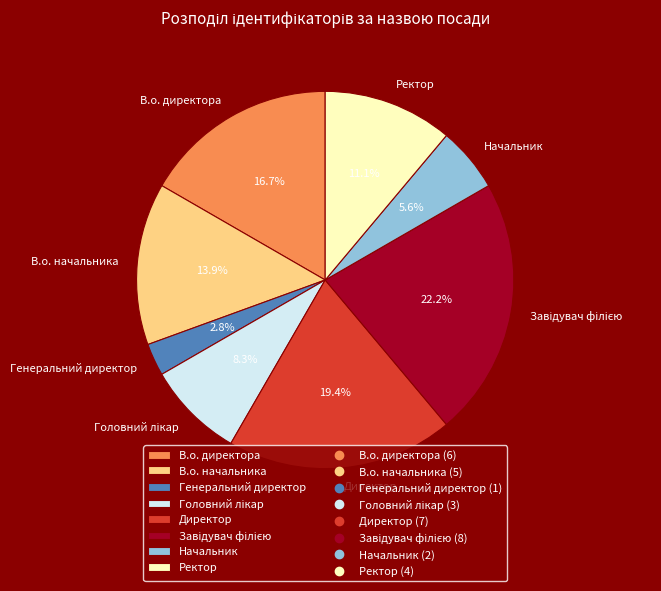

To the nearest percent, what is the combined percentage of В.о. директора and В.о. начальника?

31%